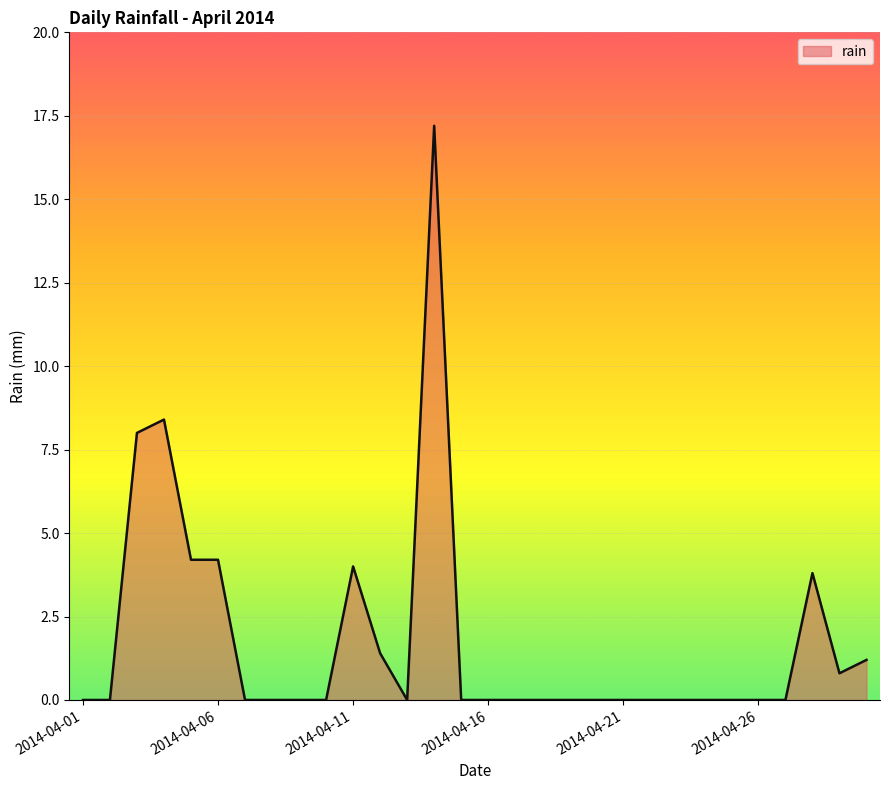

What is the difference between the maximum and second lowest values?

17.2